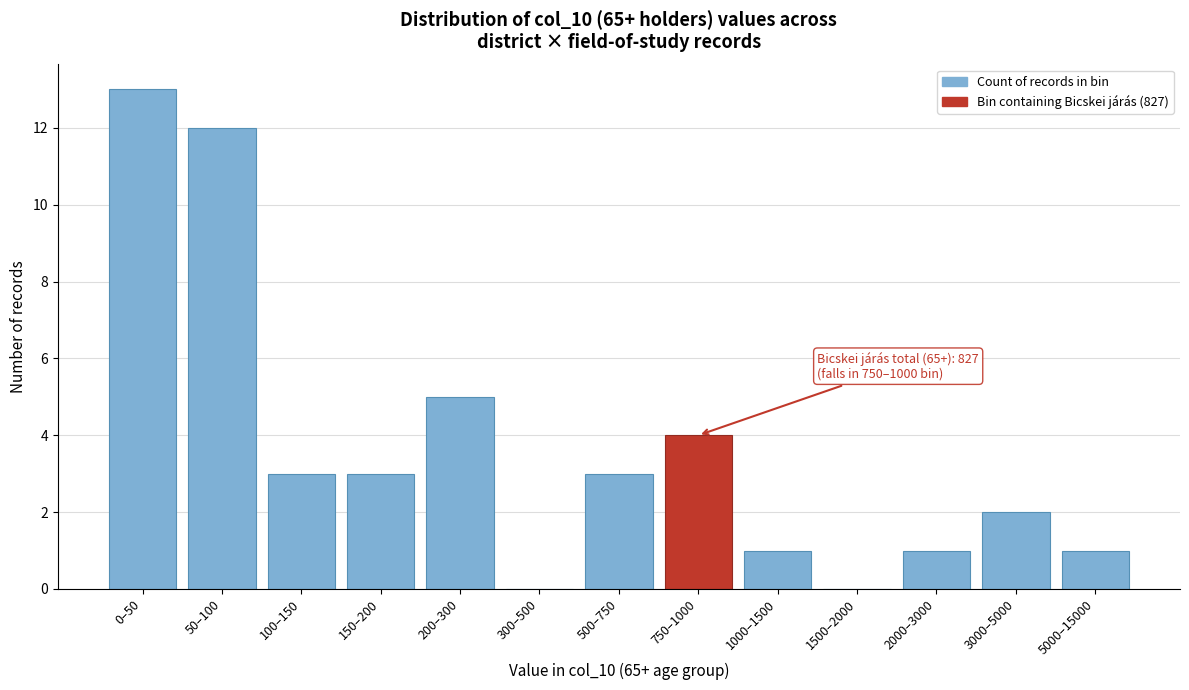

Reading left to right, extract all data points from this chart.

0–50=13	50–100=12	100–150=3	150–200=3	200–300=5	300–500=0	500–750=3	750–1000=4	1000–1500=1	1500–2000=0	2000–3000=1	3000–5000=2	5000–15000=1